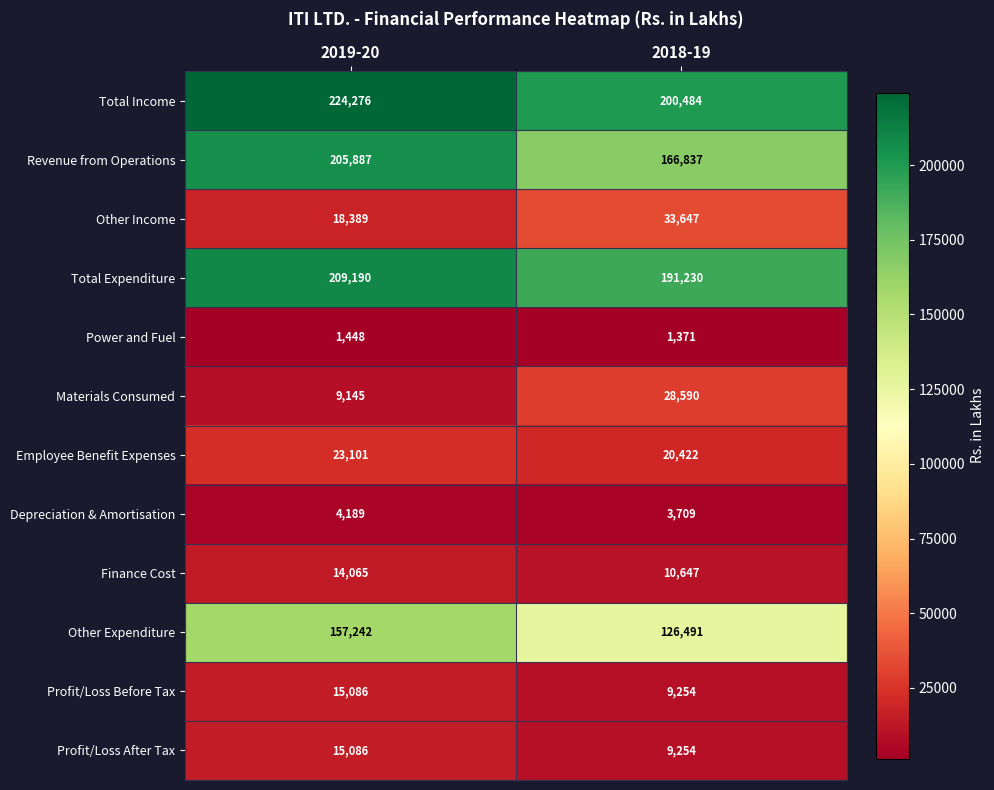

What is the spread (max minus min) of values at 2018-19?

199113